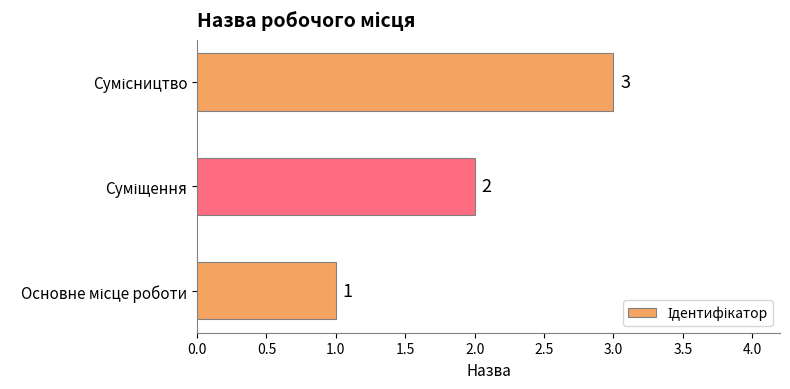

How many values are between 1 and 3?

3